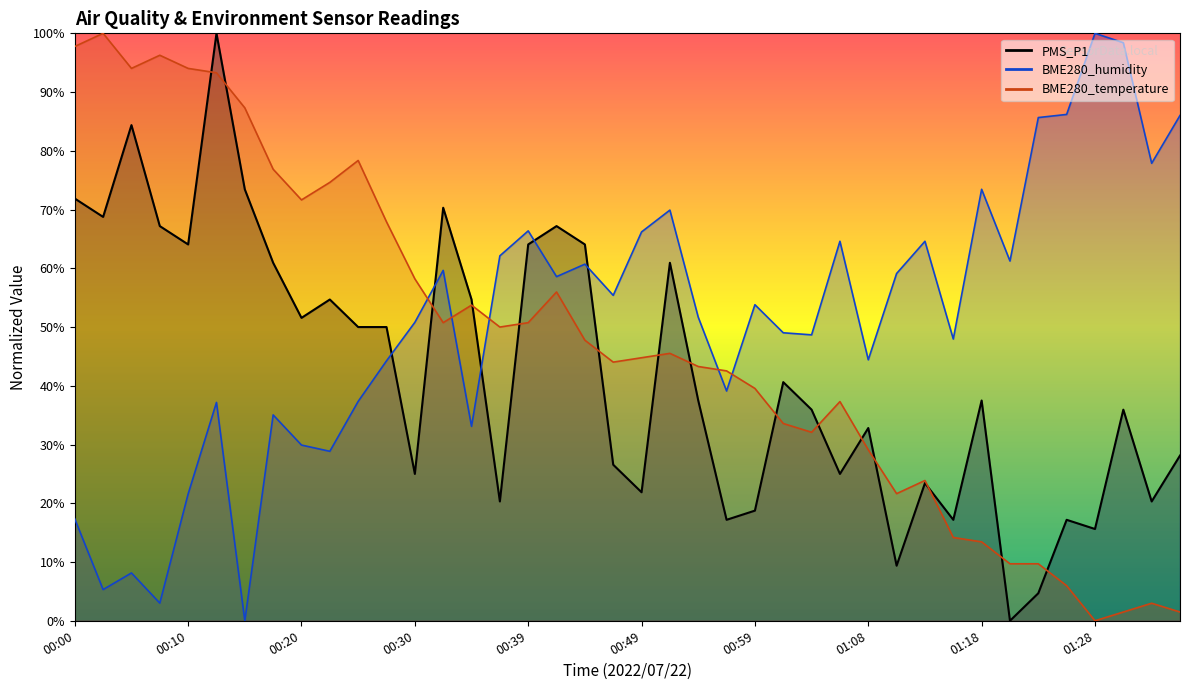

Reading left to right, what are all the values shown in this chart?

PMS_P1: 00:00=71.9	00:03=68.8	00:05=84.4	00:08=67.2	00:10=64.1	00:13=100.0	00:15=73.4	00:17=60.9	00:20=51.6	00:22=54.7	00:25=50.0	00:27=50.0	00:30=25.0	00:32=70.3	00:34=54.7	00:37=20.3	00:39=64.1	00:42=67.2	00:44=64.1	00:46=26.6	00:49=21.9	00:51=60.9	00:54=37.5	00:56=17.2	00:59=18.8	01:01=40.6	01:03=35.9	01:06=25.0	01:08=32.8	01:11=9.4	01:13=23.4	01:16=17.2	01:18=37.5	01:21=0.0	01:23=4.7	01:25=17.2	01:28=15.6	01:30=35.9	01:33=20.3	01:35=28.1
BME280_humidity: 00:00=17.3	00:03=5.3	00:05=8.1	00:08=3.0	00:10=21.6	00:13=37.2	00:15=0.0	00:17=35.0	00:20=29.9	00:22=28.8	00:25=37.3	00:27=44.2	00:30=50.8	00:32=59.6	00:34=33.1	00:37=62.1	00:39=66.4	00:42=58.6	00:44=60.7	00:46=55.4	00:49=66.2	00:51=69.9	00:54=51.7	00:56=39.1	00:59=53.8	01:01=49.0	01:03=48.7	01:06=64.6	01:08=44.4	01:11=59.1	01:13=64.6	01:16=48.0	01:18=73.5	01:21=61.2	01:23=85.7	01:25=86.2	01:28=100.0	01:30=98.4	01:33=77.9	01:35=86.0
BME280_temperature: 00:00=97.8	00:03=100.0	00:05=94.0	00:08=96.3	00:10=94.0	00:13=93.3	00:15=87.3	00:17=76.9	00:20=71.6	00:22=74.6	00:25=78.4	00:27=67.9	00:30=58.2	00:32=50.7	00:34=53.7	00:37=50.0	00:39=50.7	00:42=56.0	00:44=47.8	00:46=44.0	00:49=44.8	00:51=45.5	00:54=43.3	00:56=42.5	00:59=39.6	01:01=33.6	01:03=32.1	01:06=37.3	01:08=29.1	01:11=21.6	01:13=23.9	01:16=14.2	01:18=13.4	01:21=9.7	01:23=9.7	01:25=6.0	01:28=0.0	01:30=1.5	01:33=3.0	01:35=1.5